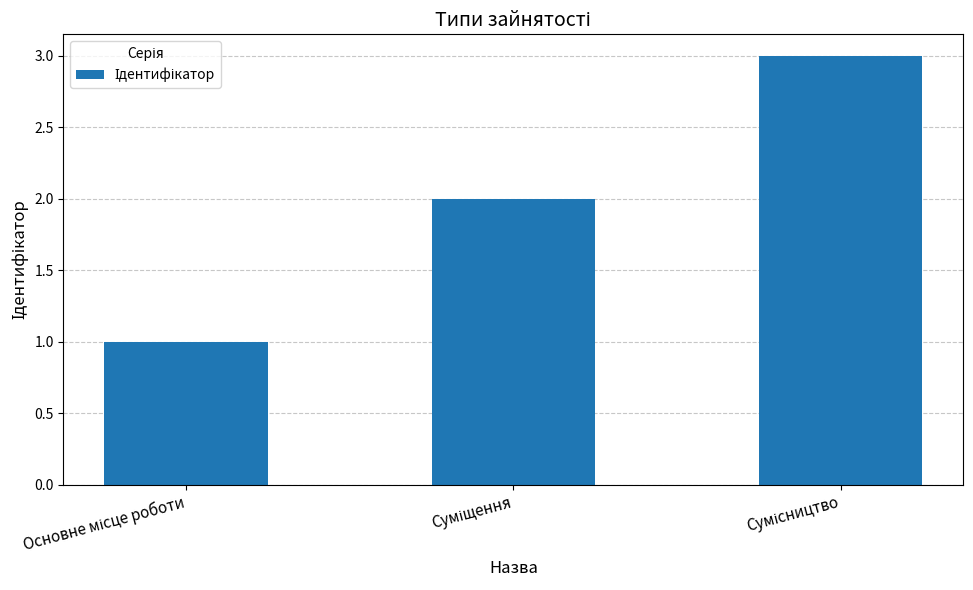

Count the number of categories in the chart.

3